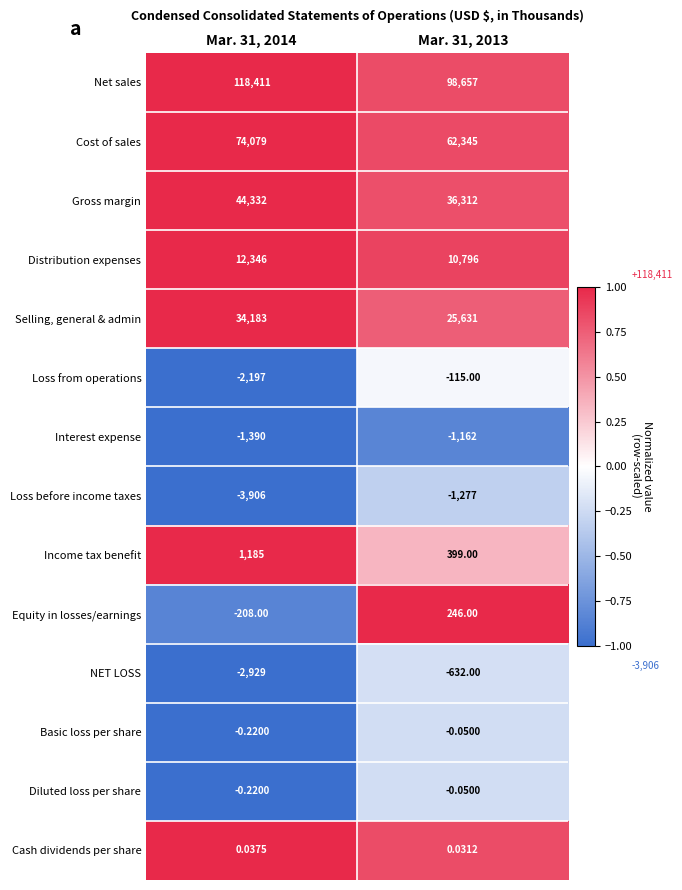

Which series has the largest total across all categories?

Net sales